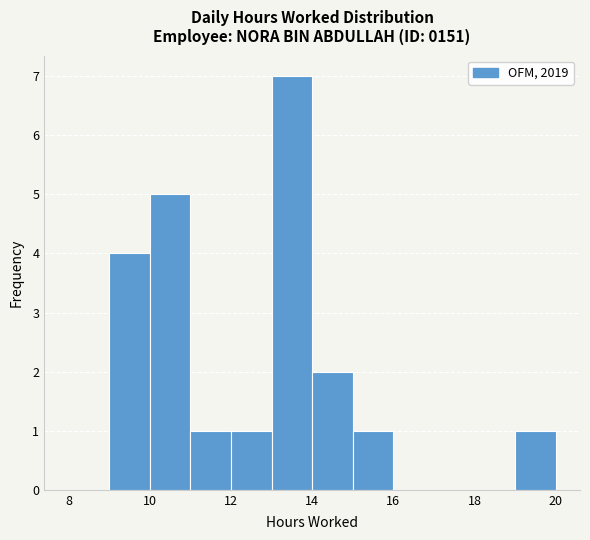

What is the height of the bar covering 11 to 12 on the x-axis? The values are not printed on the chart, so give them approximately, as read against the axis.

1